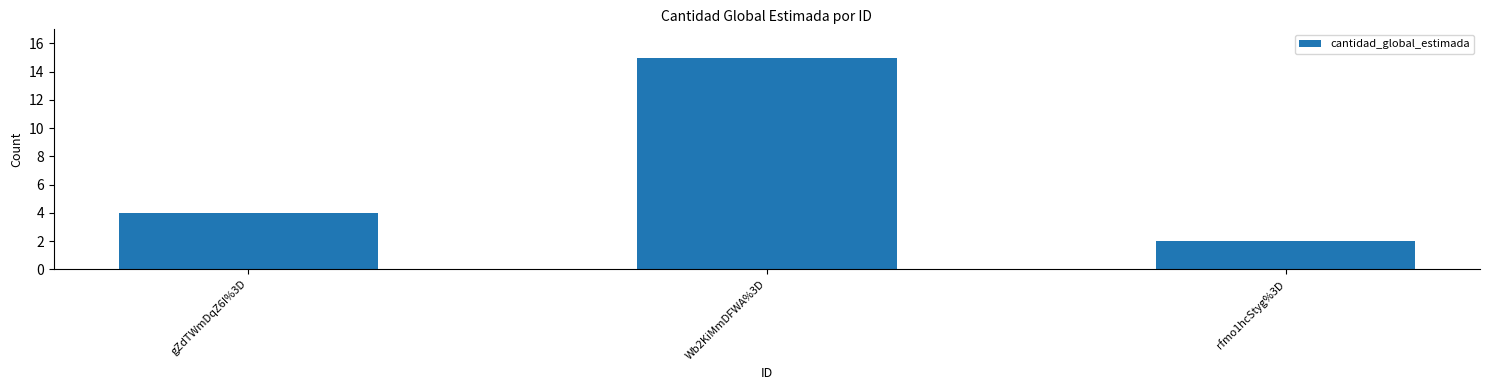

Read the value at rfmo1hcStyg%3D.

2